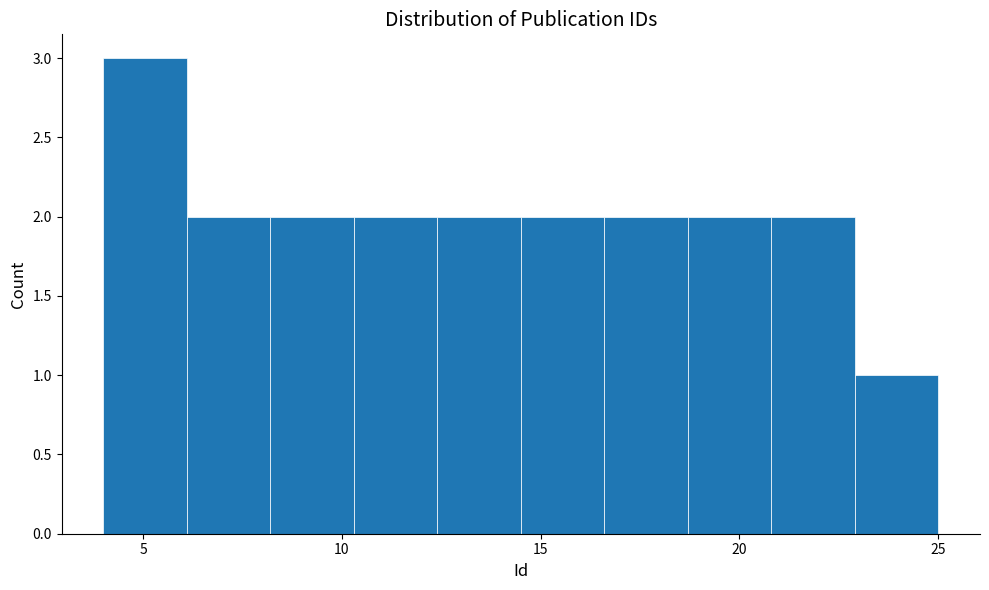

Reading left to right, list every bar in this chart as the range it spans on the x-axis followed by its height. Neither the bar edges nor the heights are printed on the chart, so give them approximately, as read against the axes.

4.0 to 6.1: 3
6.1 to 8.2: 2
8.2 to 10.3: 2
10.3 to 12.4: 2
12.4 to 14.5: 2
14.5 to 16.6: 2
16.6 to 18.7: 2
18.7 to 20.8: 2
20.8 to 22.9: 2
22.9 to 25.0: 1